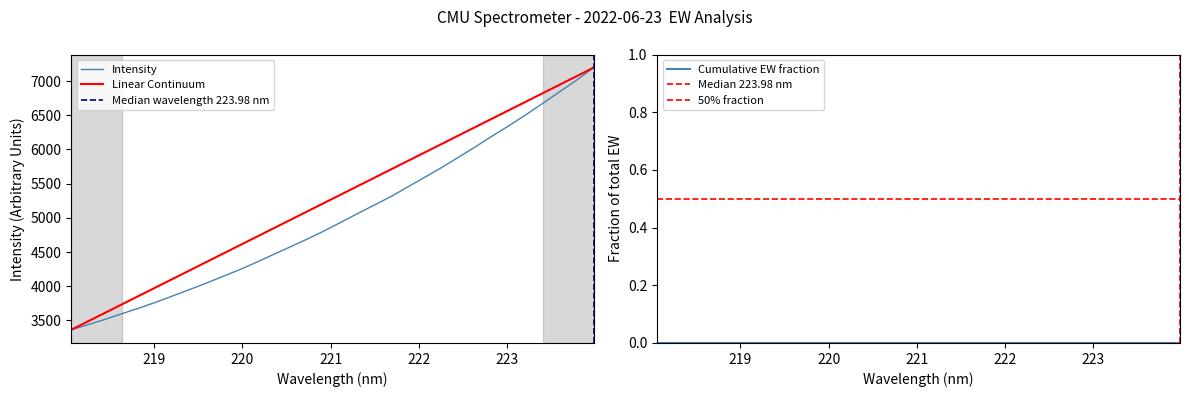

How many values are below 4935?

16